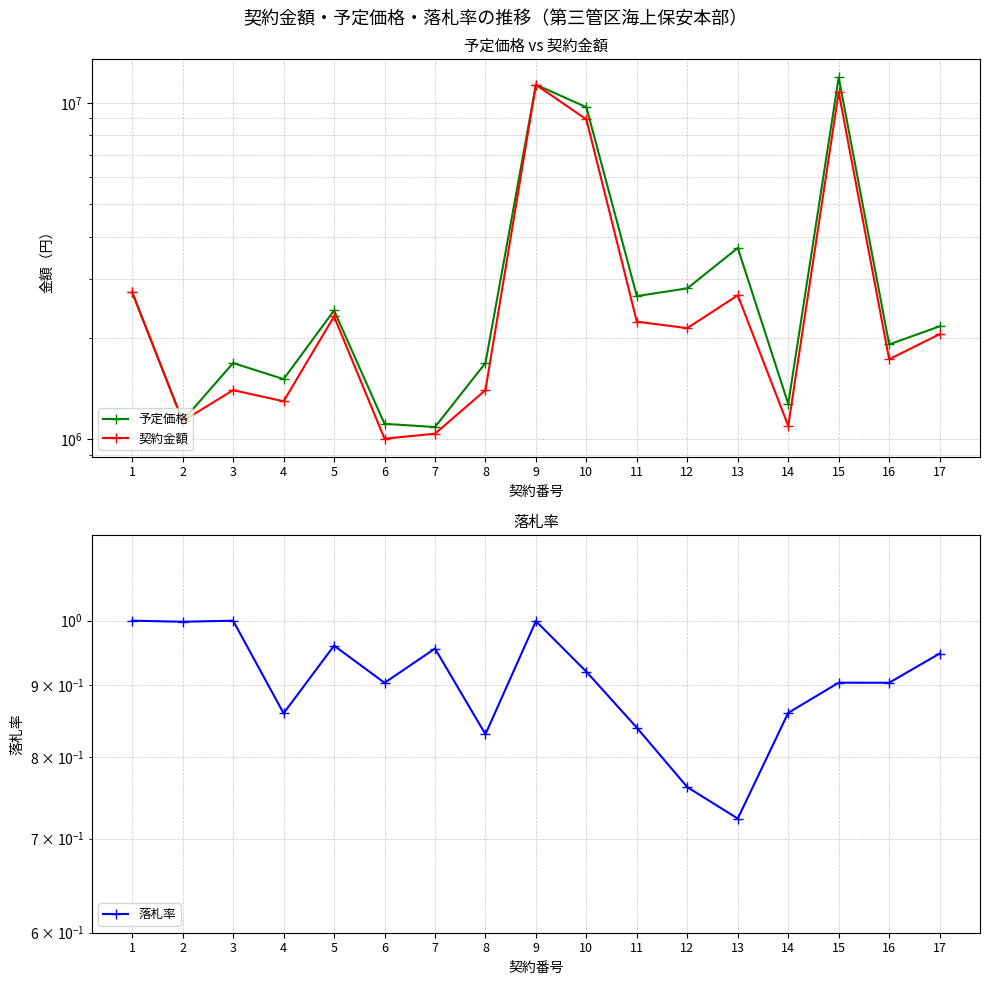

List the series in order of their peak value, highest first.

予定価格, 契約金額, 落札率